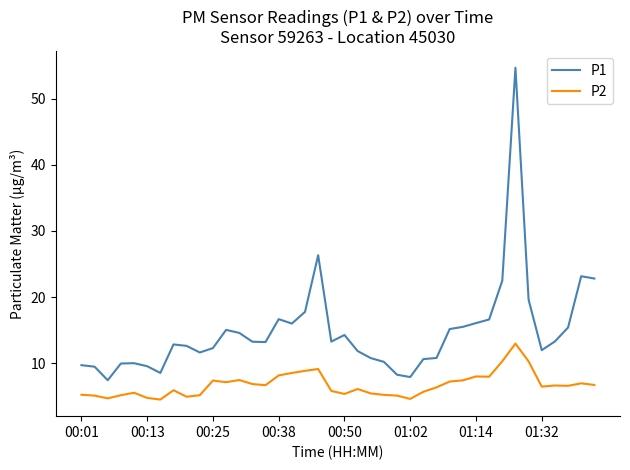

What is the lowest value of the P2 series?

4.5